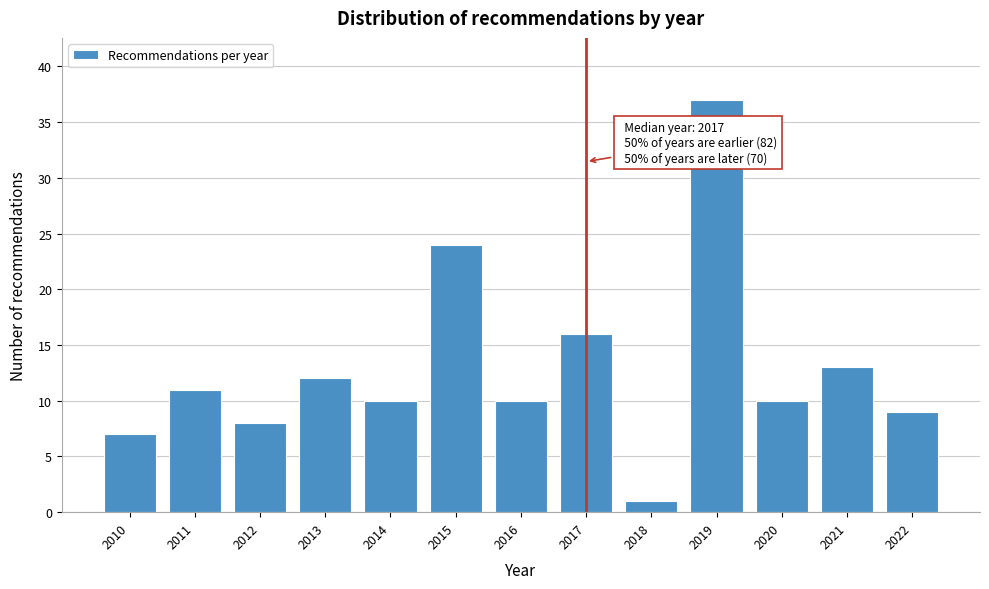

Reading right to left, what are all the values shown in this chart?

2022=9	2021=13	2020=10	2019=37	2018=1	2017=16	2016=10	2015=24	2014=10	2013=12	2012=8	2011=11	2010=7